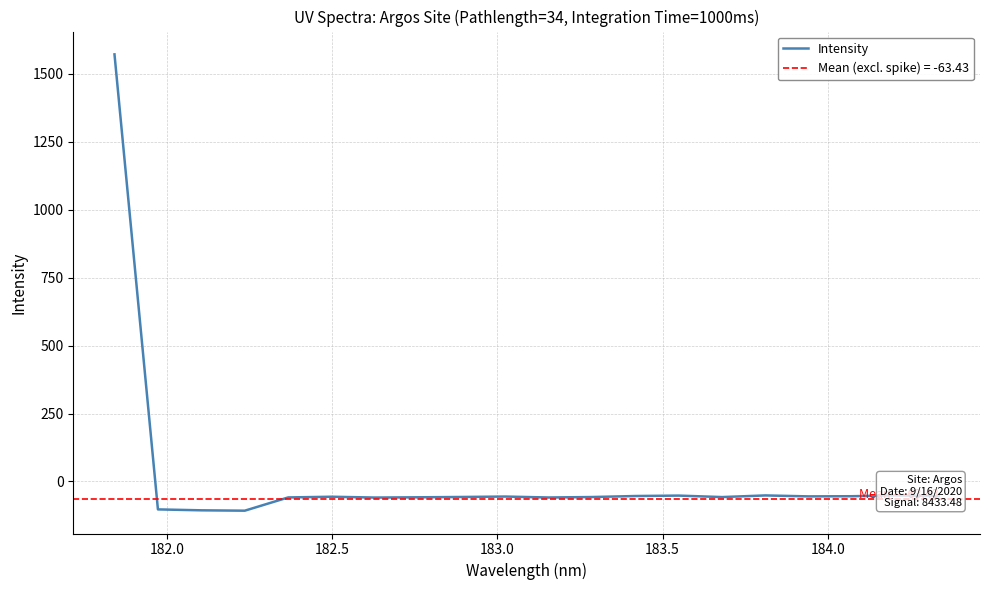

What is the smallest value displayed?

-107.5